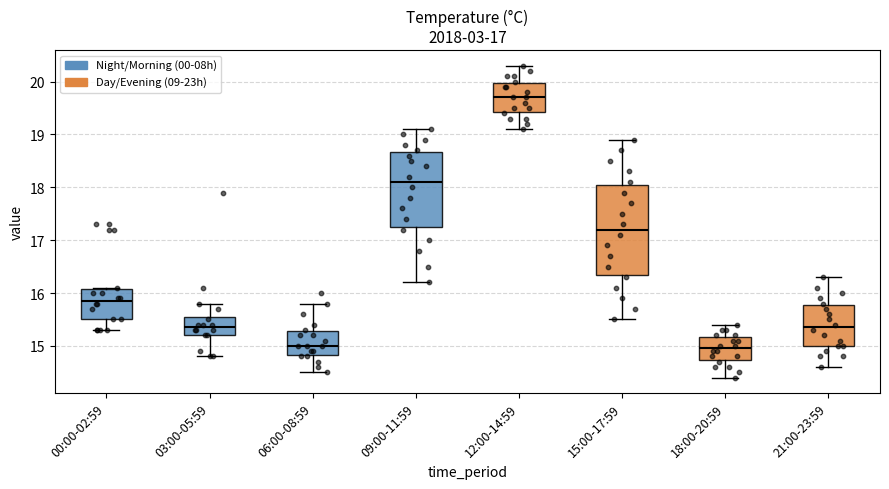

Reading left to right, read every box against the y-axis: the position of its median line, the range the box covers, and the ends of its whiskers. The values are not printed on the chart, so give them approximately, as read against the axis.

00:00-02:59: median 15.9, box 15.5 to 16.1, whiskers 15.3 to 16.1
03:00-05:59: median 15.4, box 15.2 to 15.6, whiskers 14.8 to 15.8
06:00-08:59: median 15.0, box 14.8 to 15.3, whiskers 14.5 to 15.8
09:00-11:59: median 18.1, box 17.3 to 18.7, whiskers 16.2 to 19.1
12:00-14:59: median 19.7, box 19.4 to 20.0, whiskers 19.1 to 20.3
15:00-17:59: median 17.2, box 16.4 to 18.1, whiskers 15.5 to 18.9
18:00-20:59: median 15.0, box 14.7 to 15.2, whiskers 14.4 to 15.4
21:00-23:59: median 15.4, box 15.0 to 15.8, whiskers 14.6 to 16.3